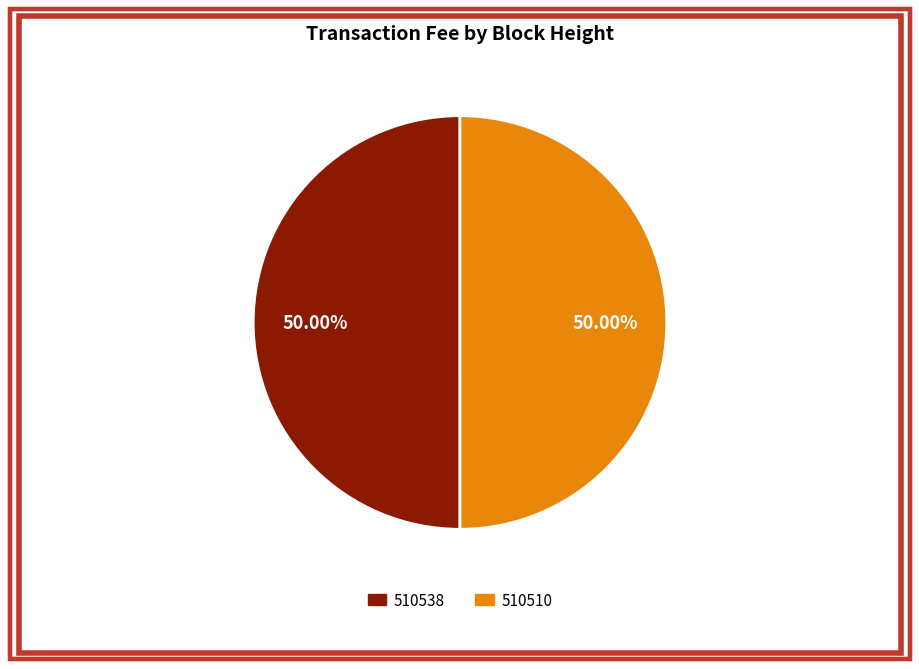

To the nearest percent, what portion does 510538 represent?

50%